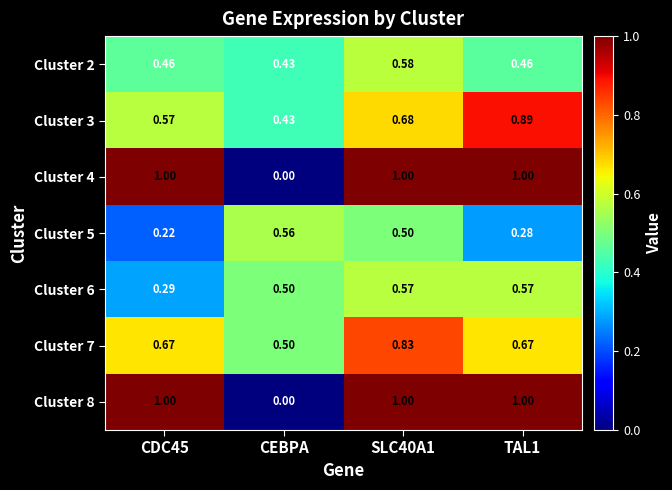

At which label is Cluster 7 closest to 0?

CEBPA